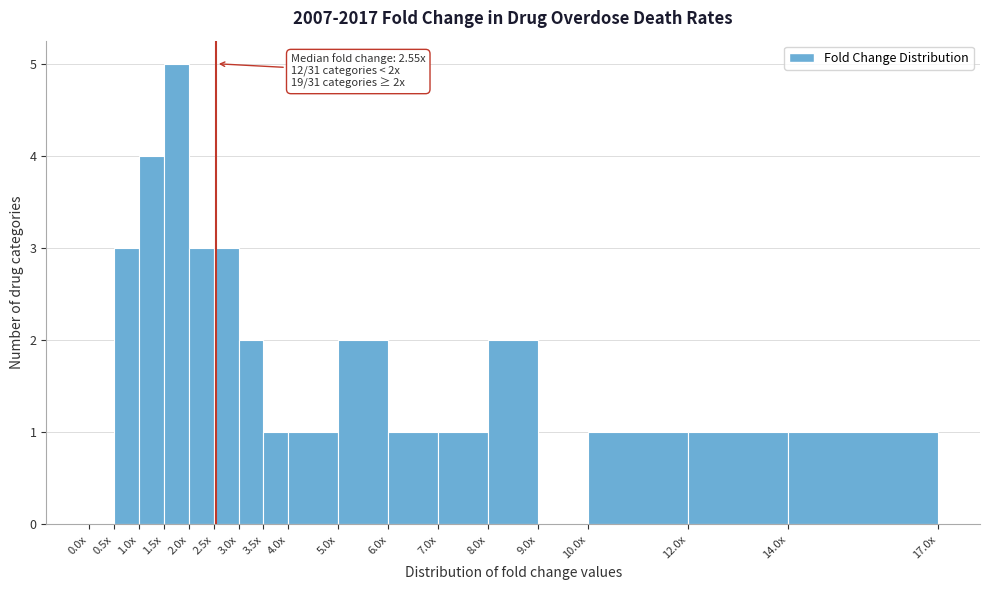

Reading right to left, transcribe all the data shown in this chart.

14.0x=1	12.0x=1	10.0x=1	9.0x=0	8.0x=2	7.0x=1	6.0x=1	5.0x=2	4.0x=1	3.5x=1	3.0x=2	2.5x=3	2.0x=3	1.5x=5	1.0x=4	0.5x=3	0.0x=0